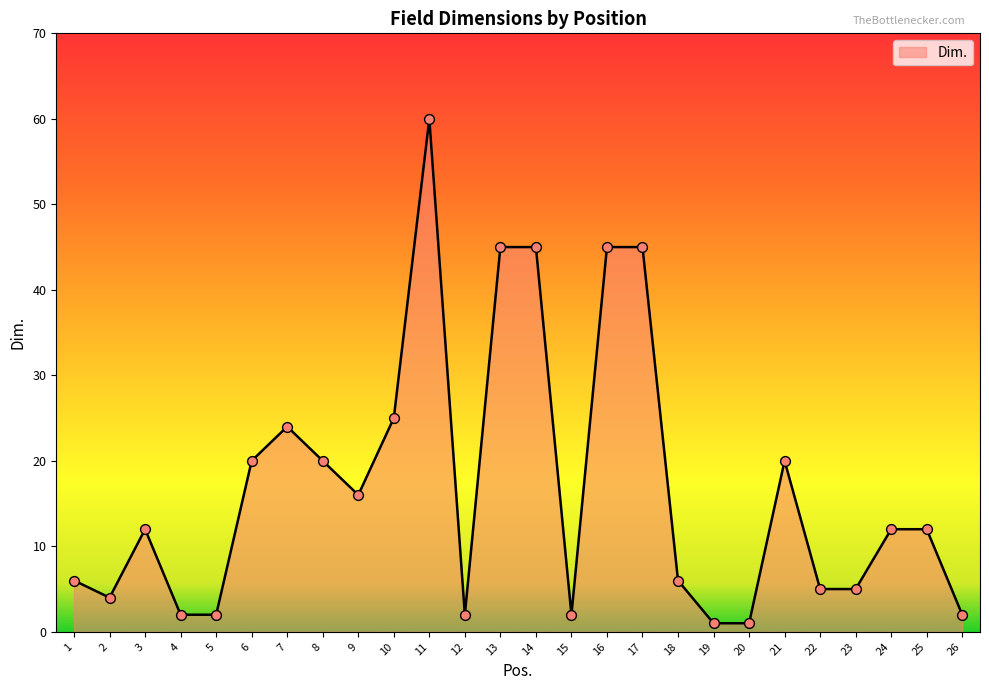

Which has a higher value, 14 or 5?

14